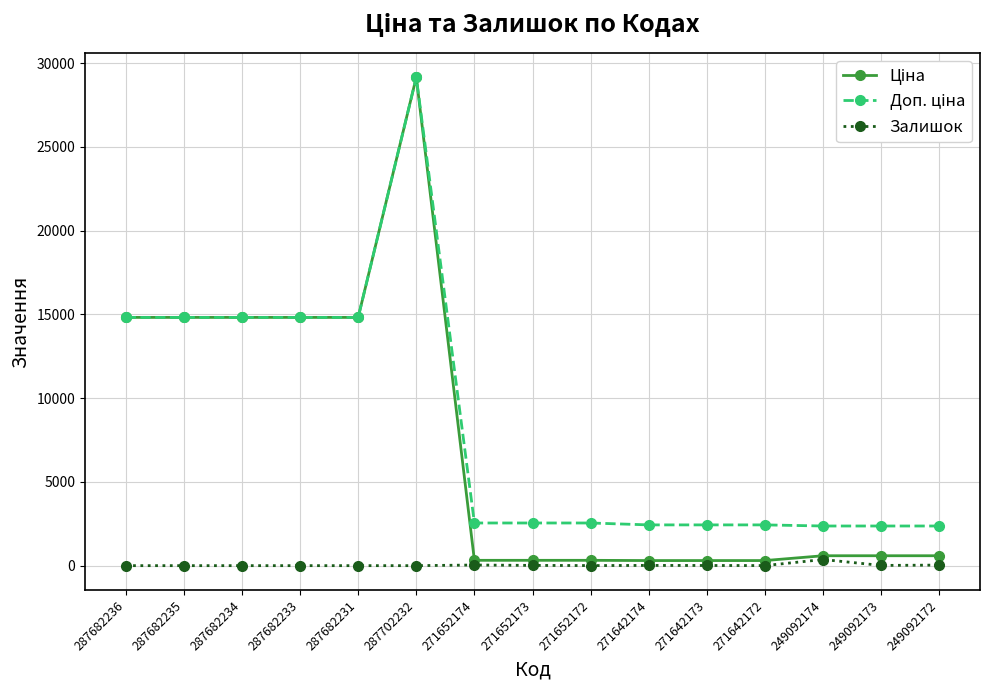

Which label corresponds to the largest value in the chart?

287702232